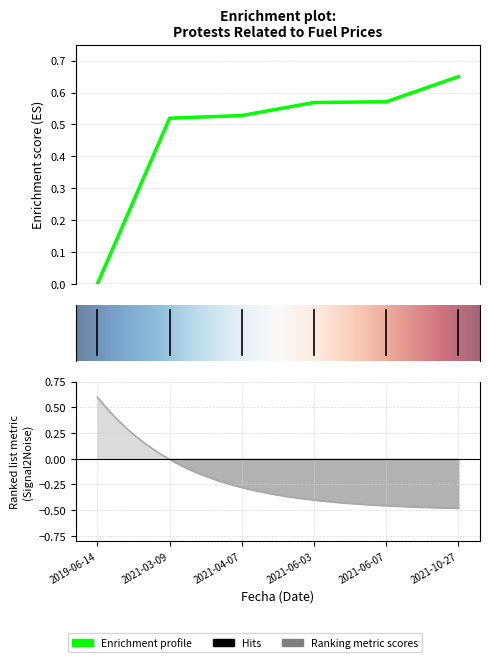

What is the label of the 6th point from the left?

2021-10-27